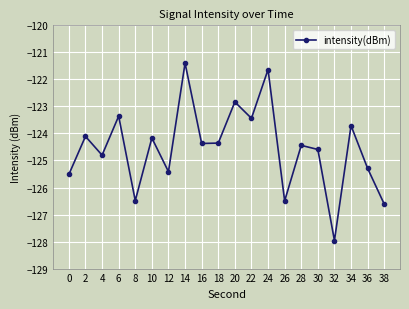

What is the average value?

-124.6